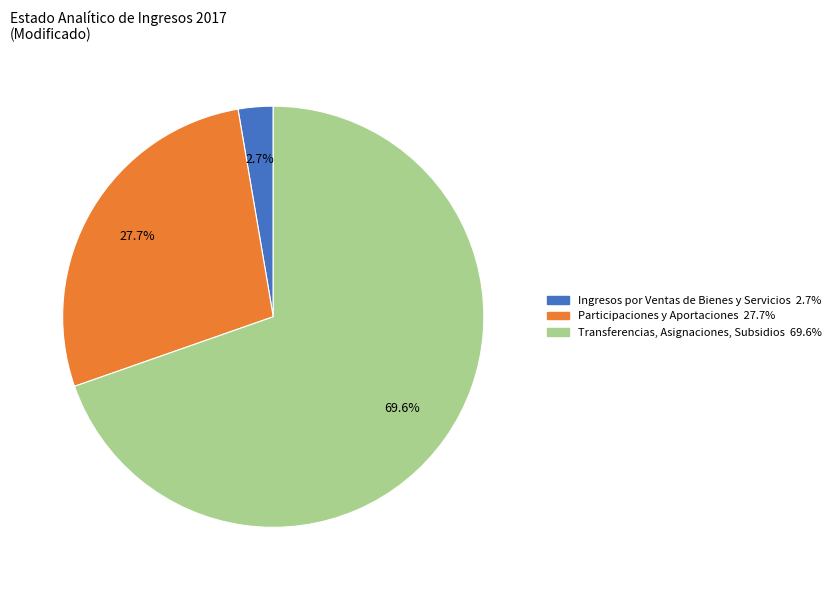

To the nearest percent, what percentage of the pie is Participaciones y Aportaciones?

28%